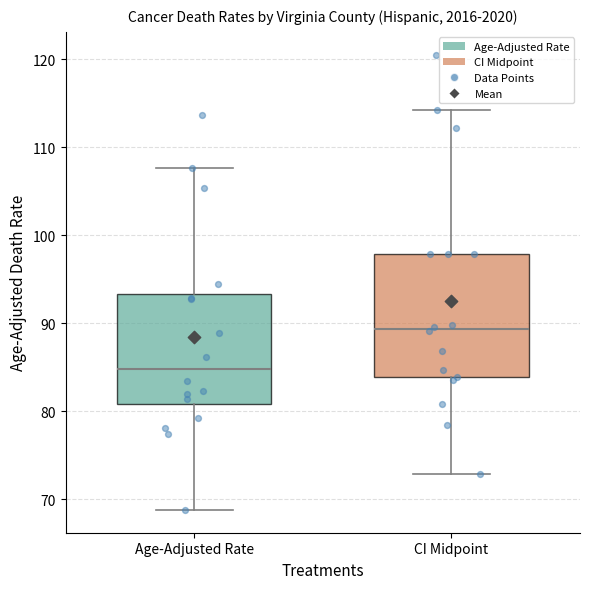

Reading left to right, read every box against the y-axis: the position of its median line, the range the box covers, and the ends of its whiskers. The values are not printed on the chart, so give them approximately, as read against the axis.

Age-Adjusted Rate: median 85, box 81 to 93, whiskers 69 to 108
CI Midpoint: median 89, box 84 to 98, whiskers 73 to 114